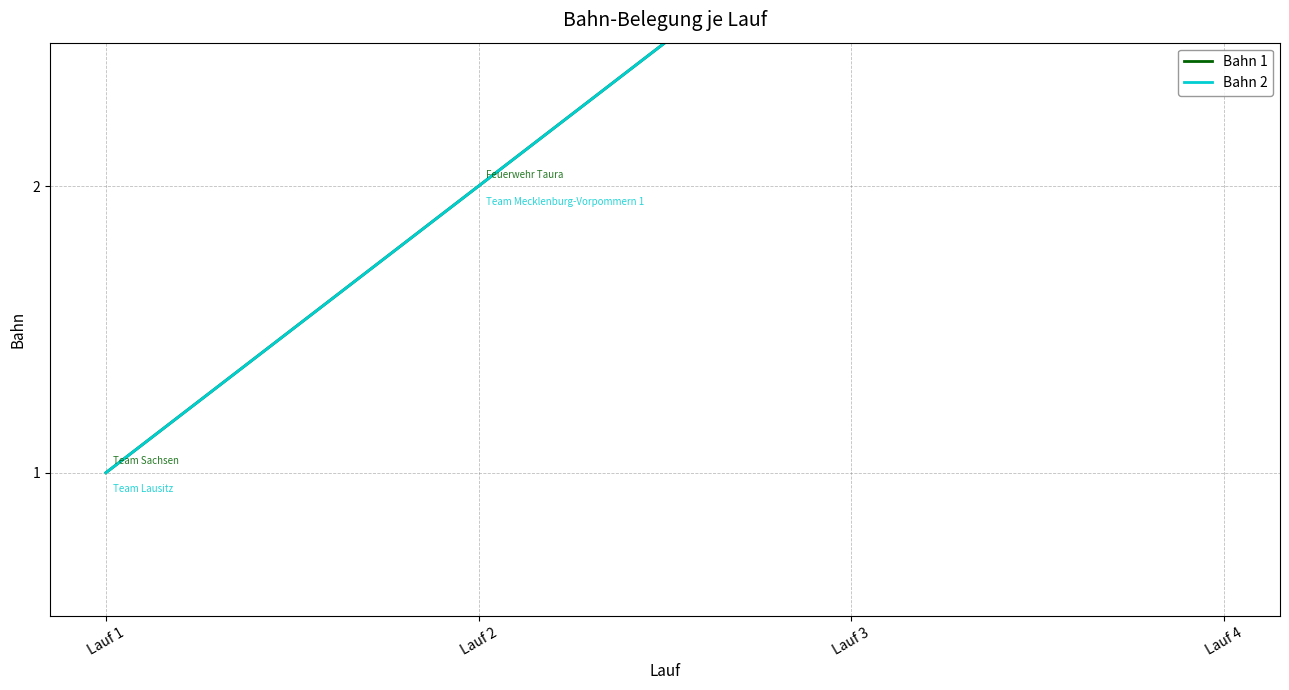

What is the sum of all Bahn 2 values?

10